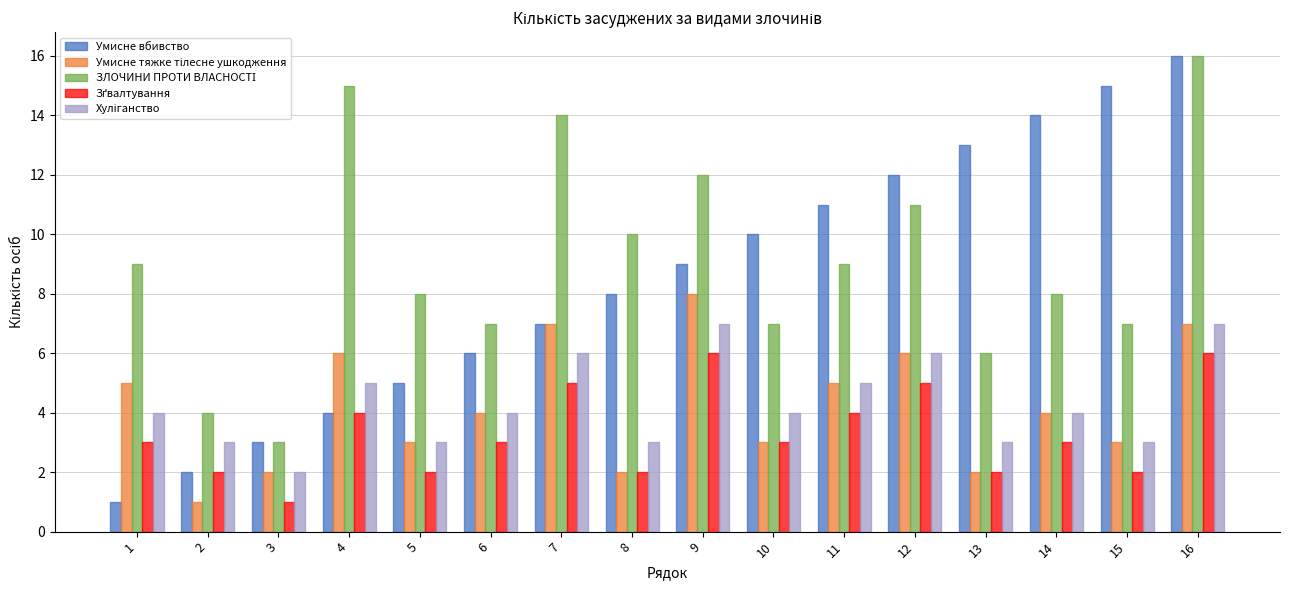

At which category is the sum across all series the highest?

16